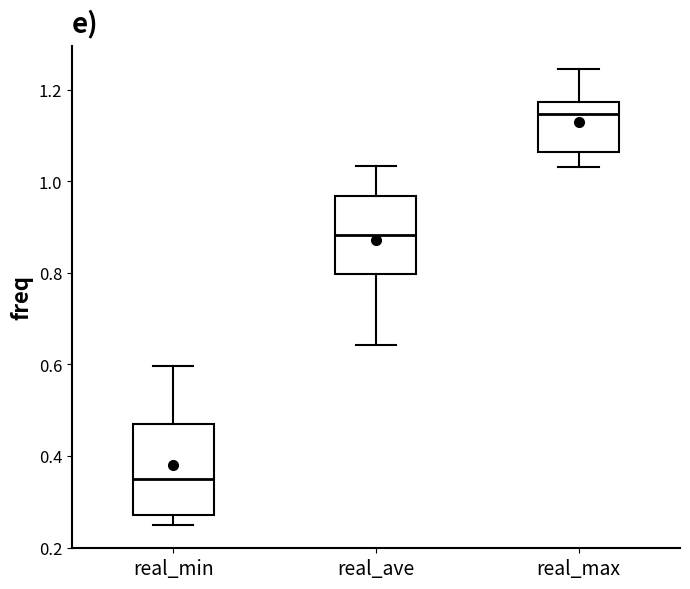

Which box is the tallest, from its lower edge to its upper edge?

real_min